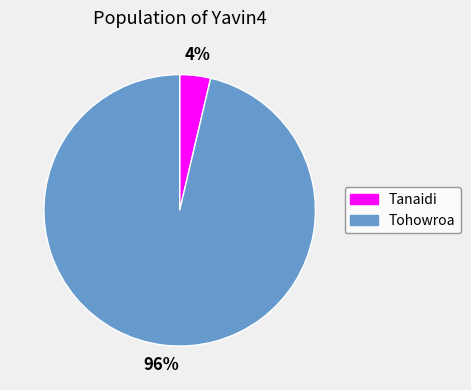

Which category has the smallest portion of the pie?

Tanaidi